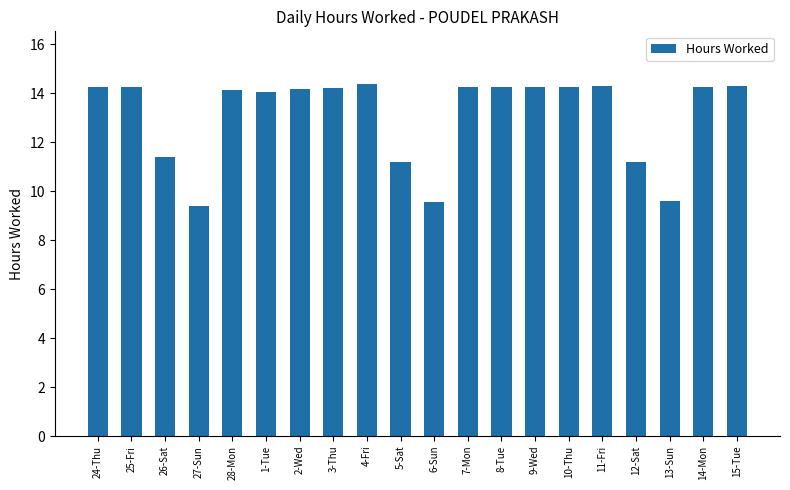

What position from the right is 24-Thu?

20